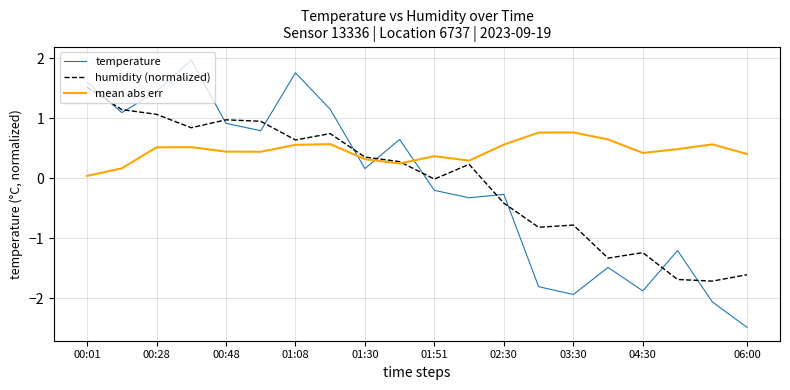

What is the sum of all mean abs err values?

9.2